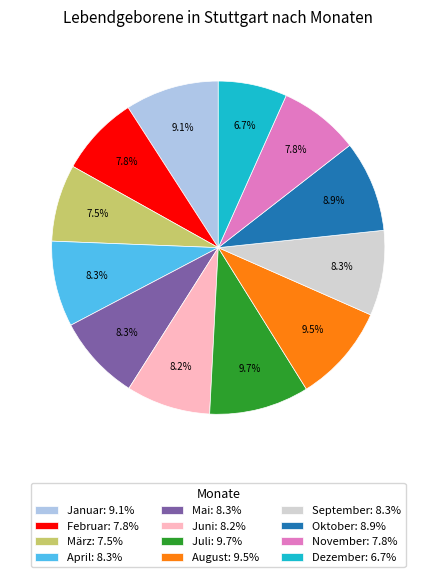

To the nearest percent, what is the combined percentage of Mai and Dezember?

15%